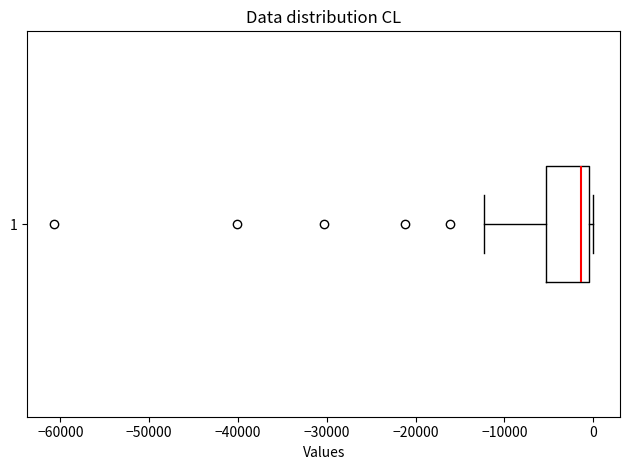

Where is the left edge of the box at y = 1 on the x-axis? The values are not printed on the chart, so give them approximately, as read against the axis.

-5000